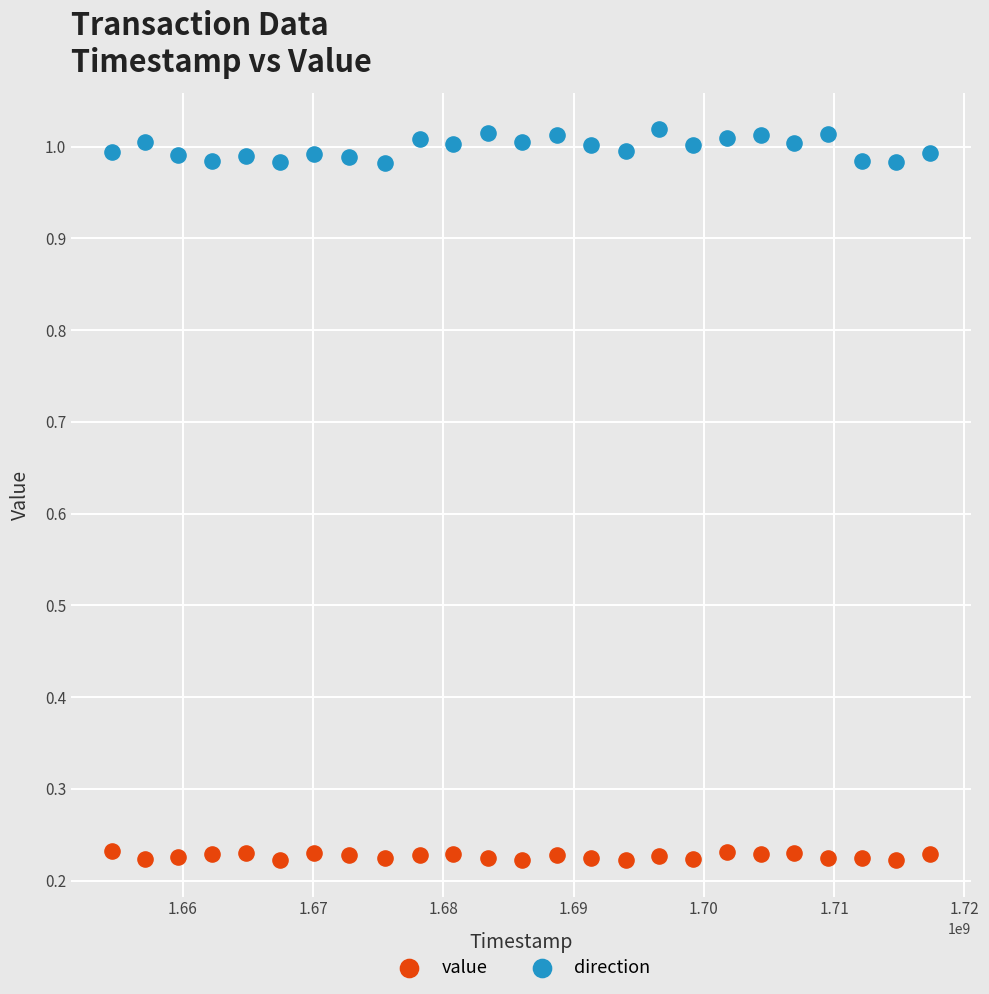

Across all data points, what is the range of Y values (max minus min)?

0.8